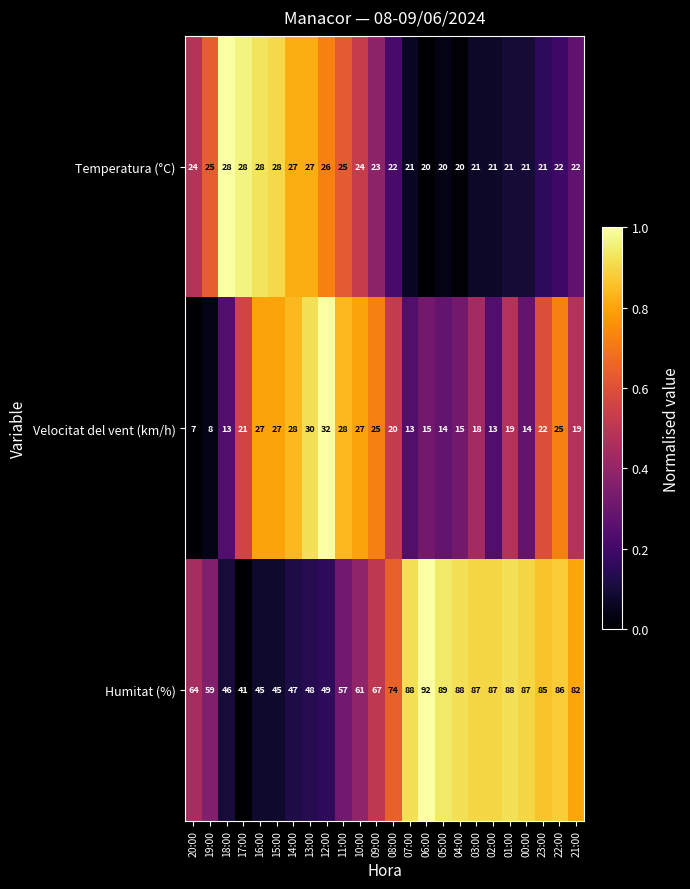

Where does the Velocitat del vent (km/h) series first go above 20?

17:00